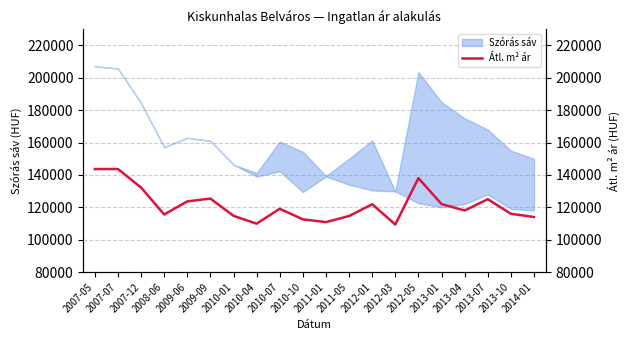

The value of Szórás alsó határ at 2008-06 is 157147. True or false?

True